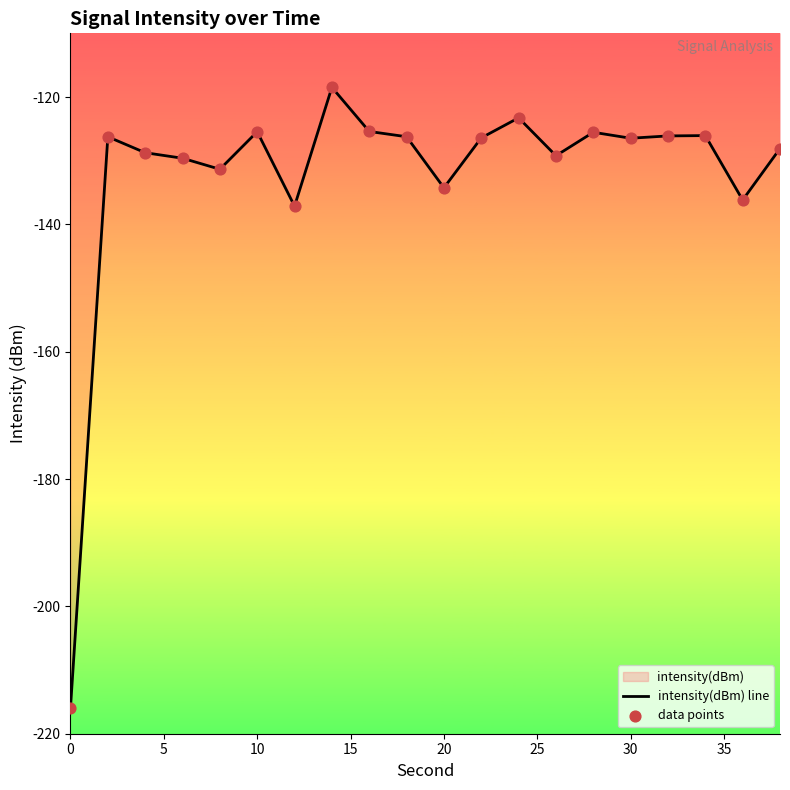

Which series has the largest total across all categories?

intensity(dBm) line